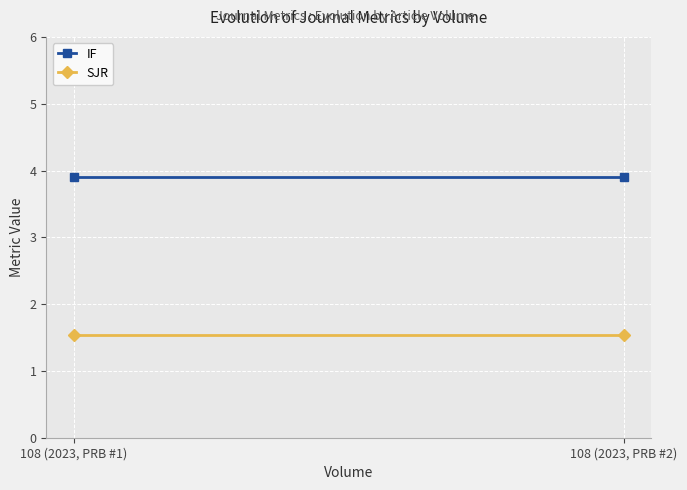

Where is IF nearest to the value 3?

108 (2023, PRB #1)